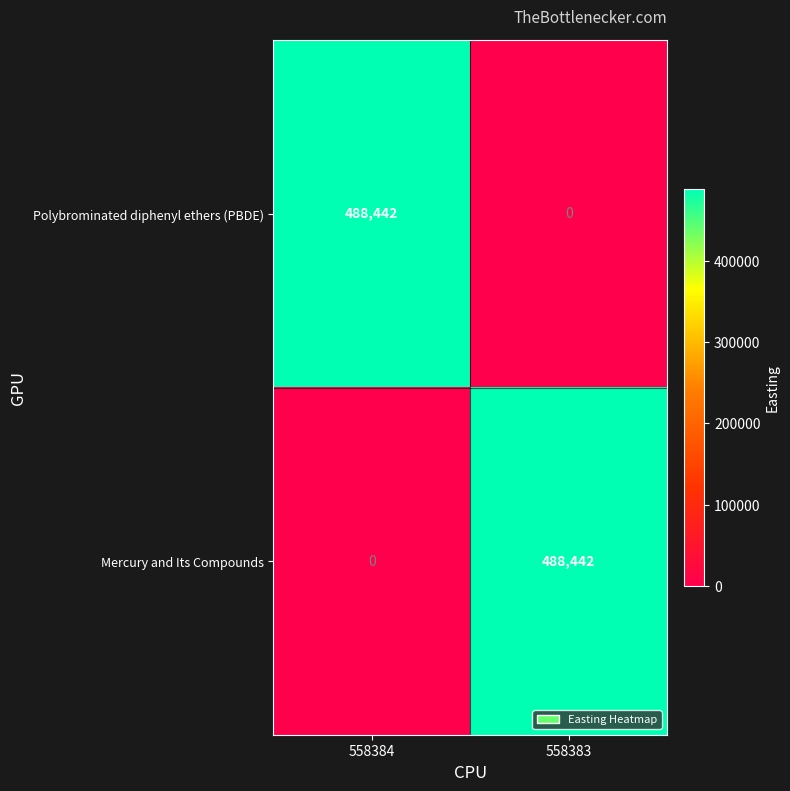

What is the sum of all Mercury and Its Compounds values?

488442